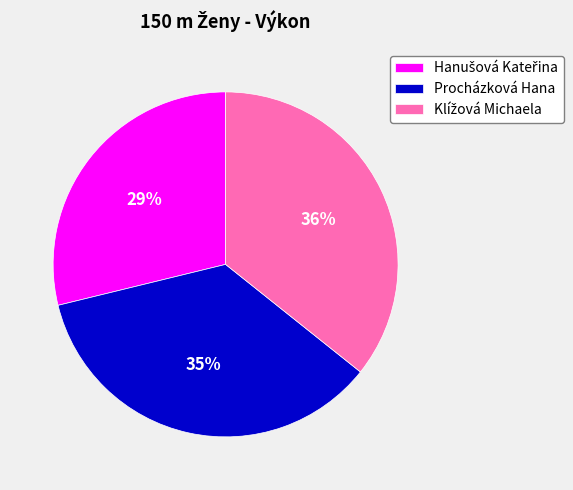

What percentage is the Procházková Hana slice, to the nearest percent?

35%